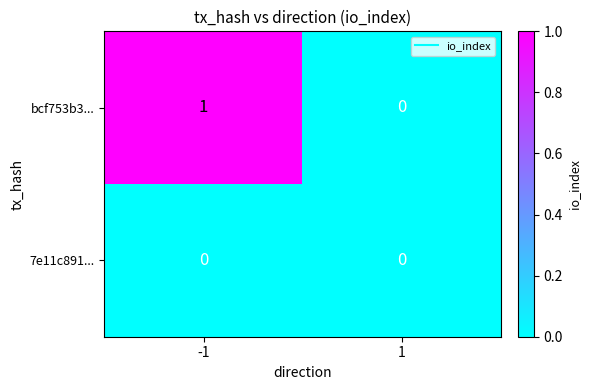

Which series has the largest total across all categories?

bcf753b3...